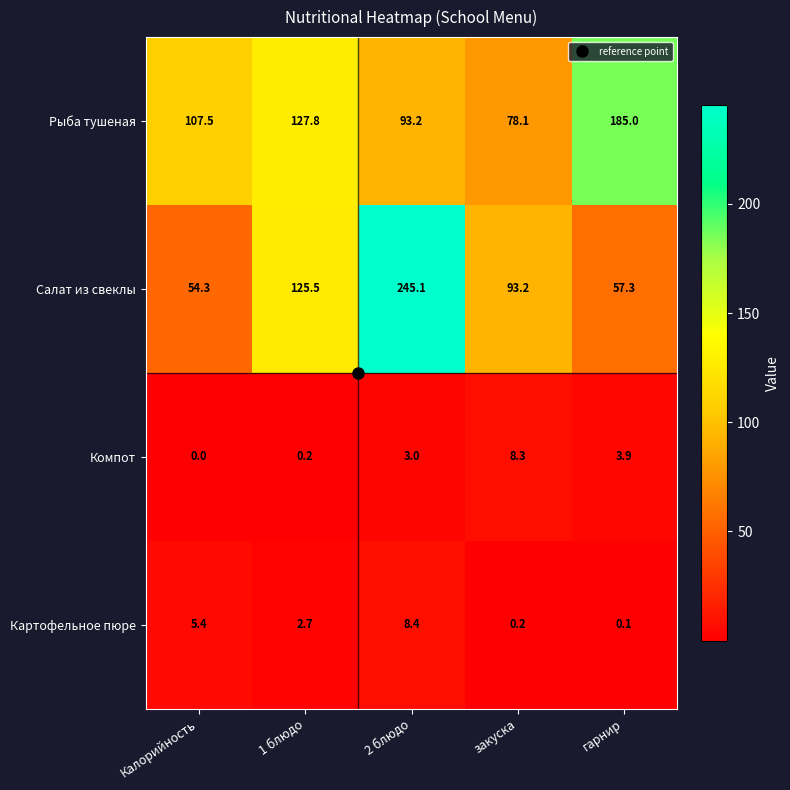

What is the difference between the second highest and minimum values in the Рыба тушеная series?

49.7